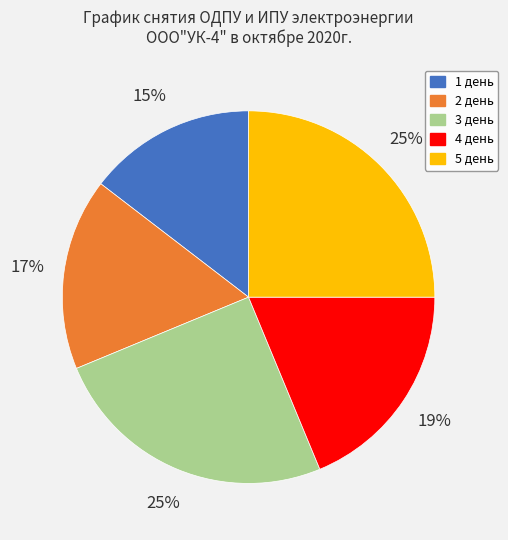

Does 3 день represent more than half of the total?

No